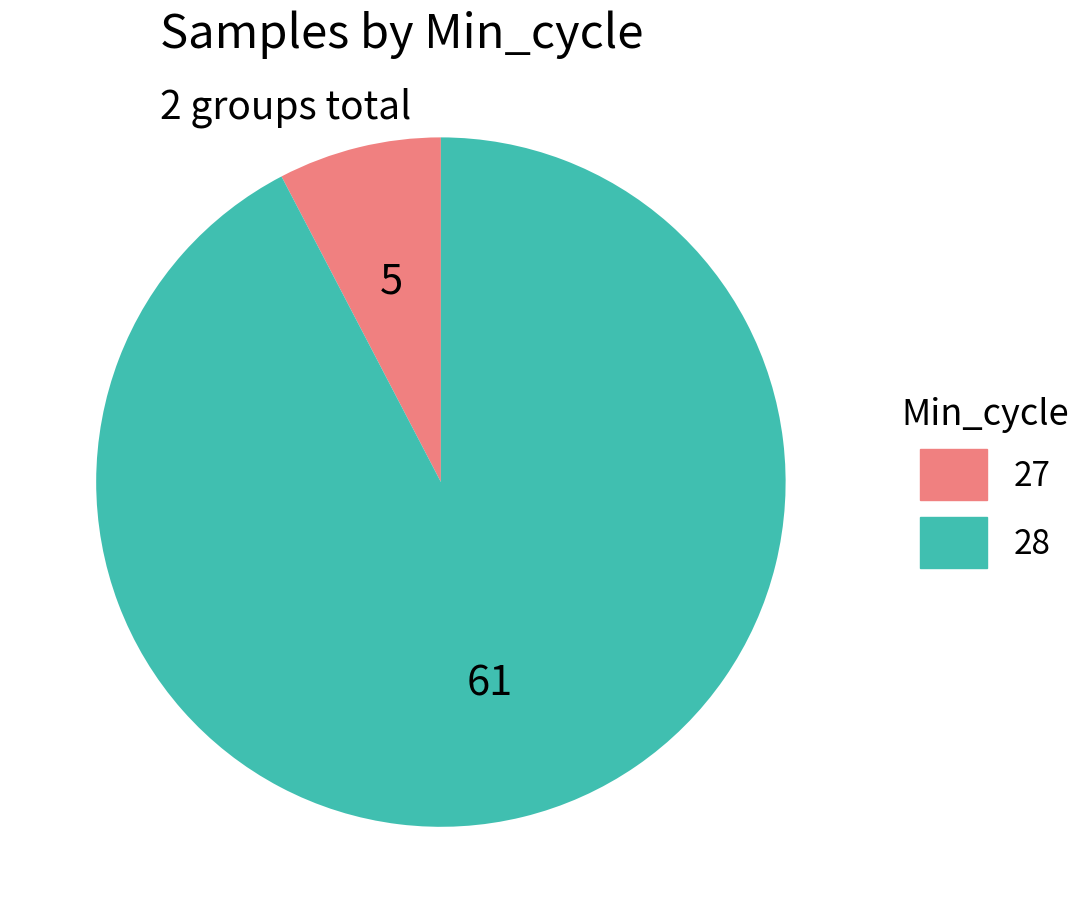

Is it true that 28 is 92% of the pie?

True